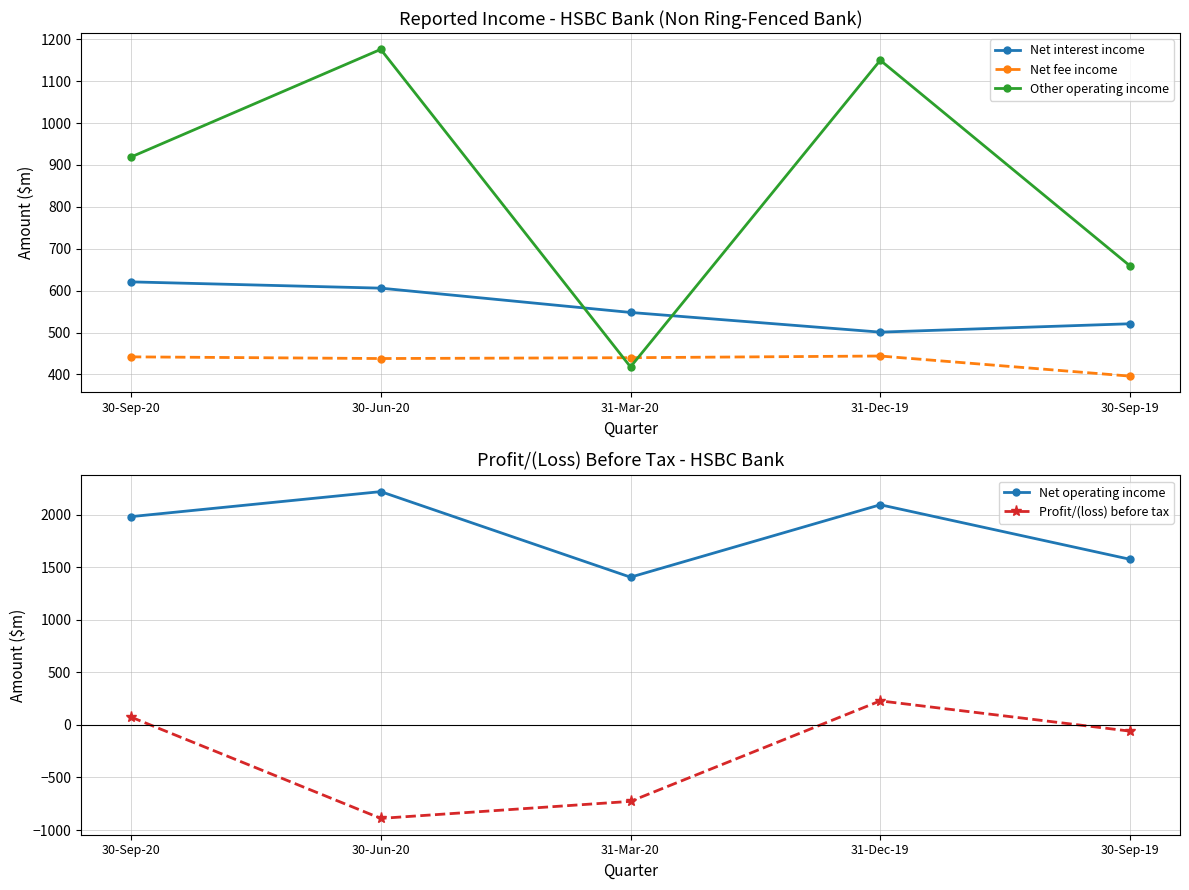

Which series has the largest total across all categories?

Net operating income